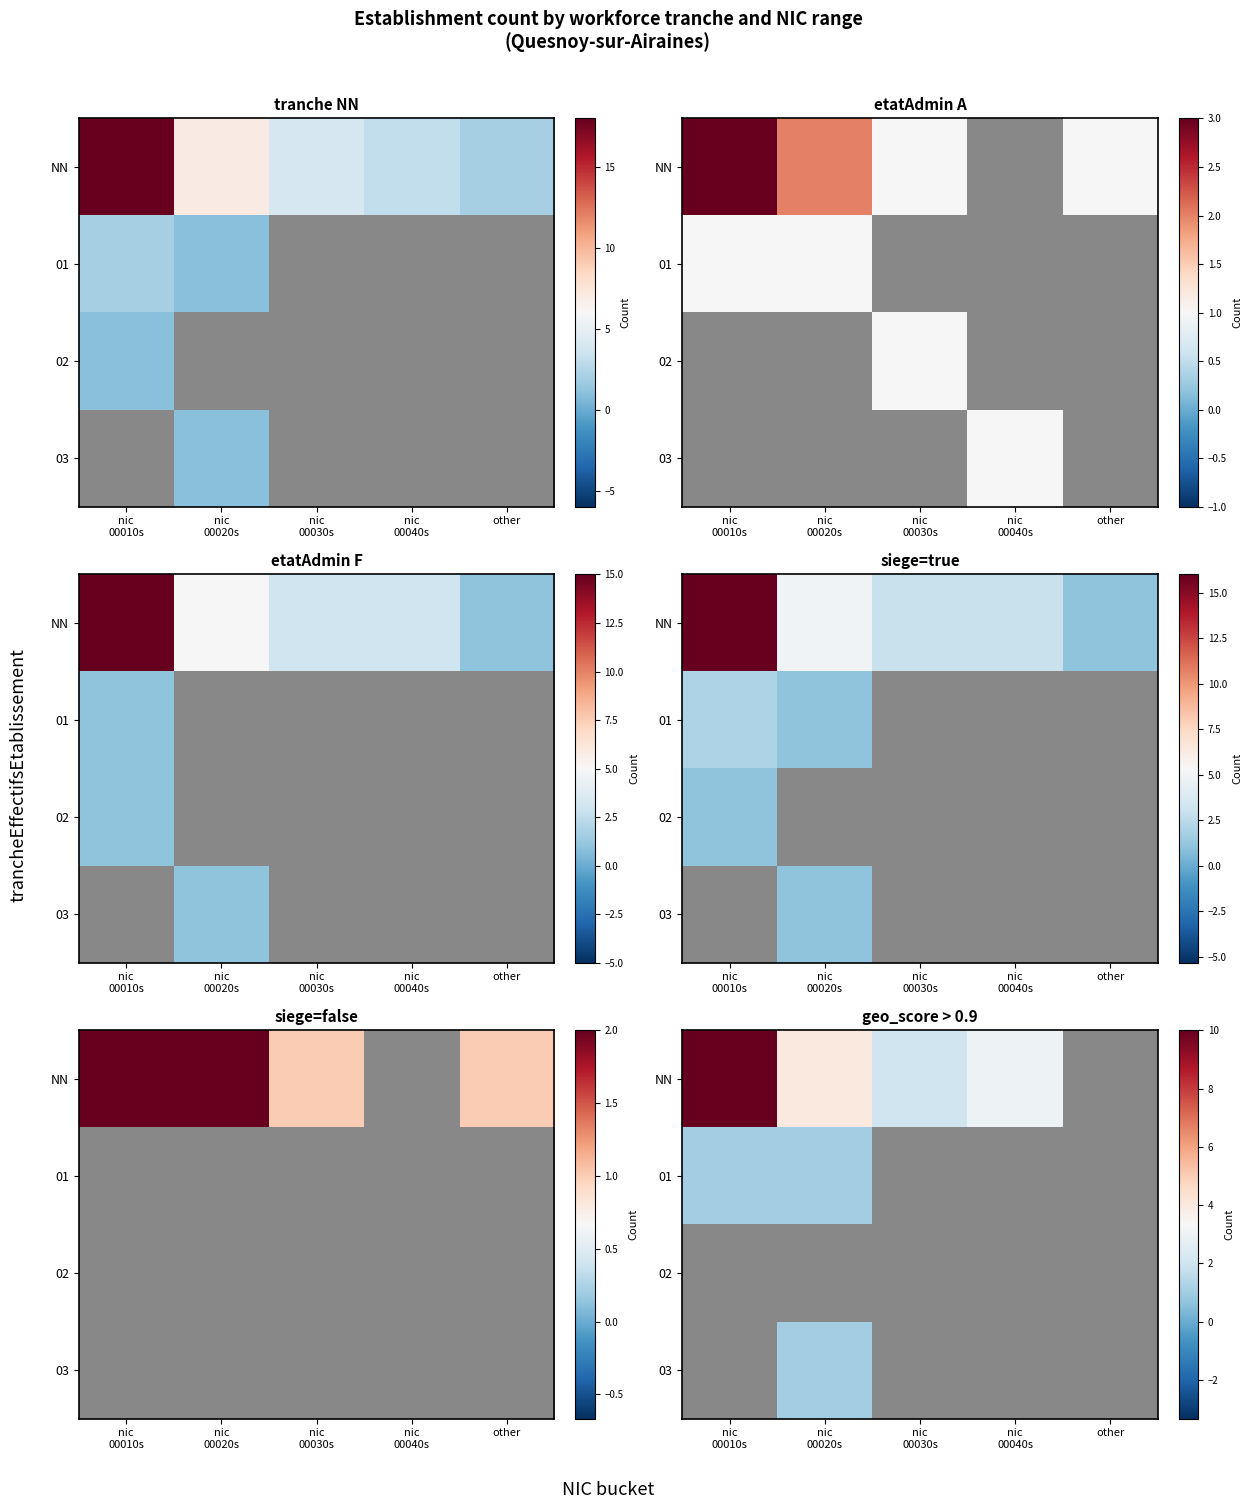

Is the value of 03 at other greater than the value of NN at nic 00020s?

No